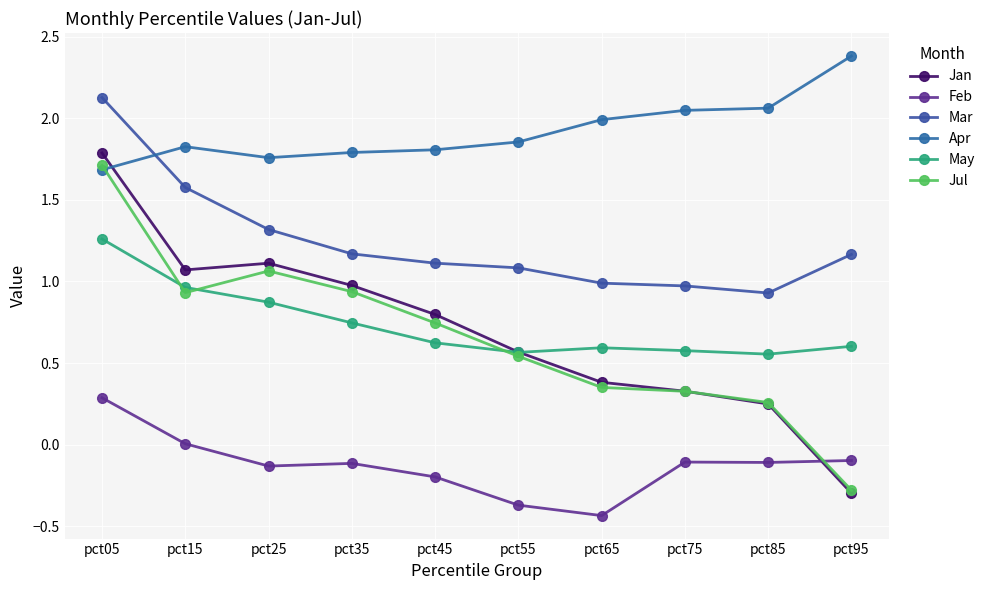

What is the spread (max minus min) of values at pct35?

1.9